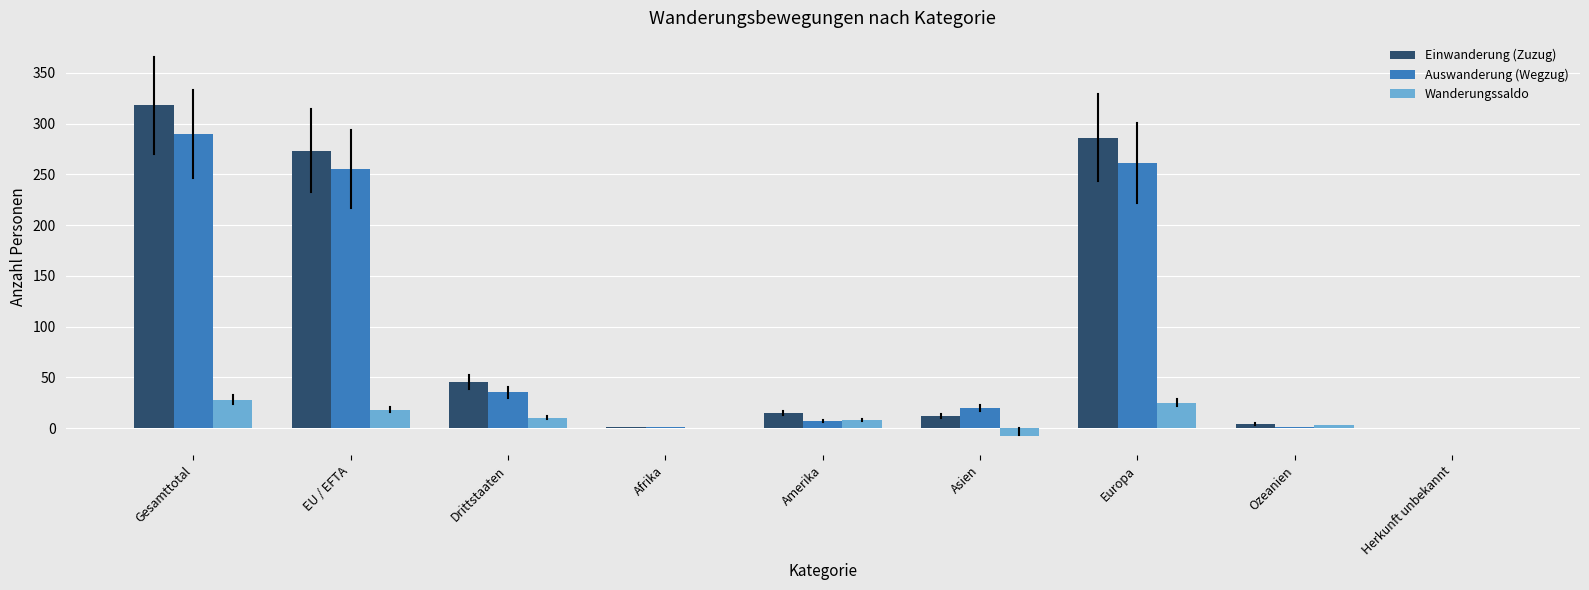

What is the sum of all Wanderungssaldo values?

84